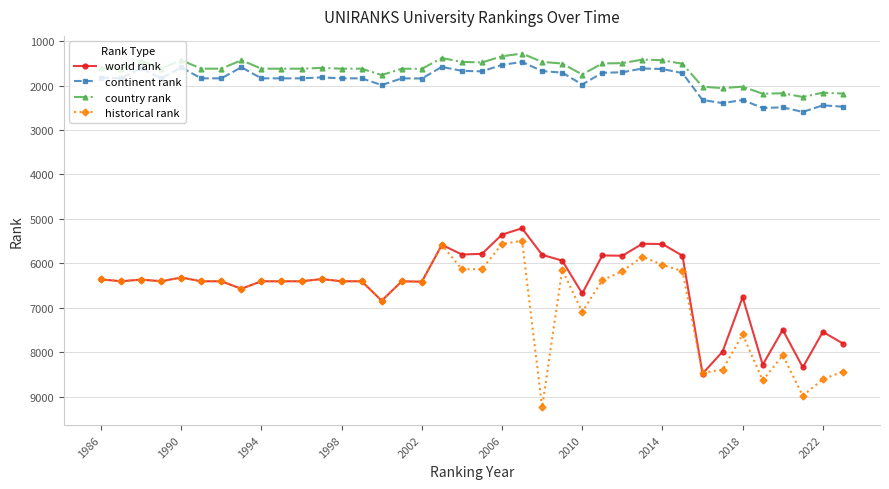

True or false: continent rank and historical rank intersect in this chart.

False